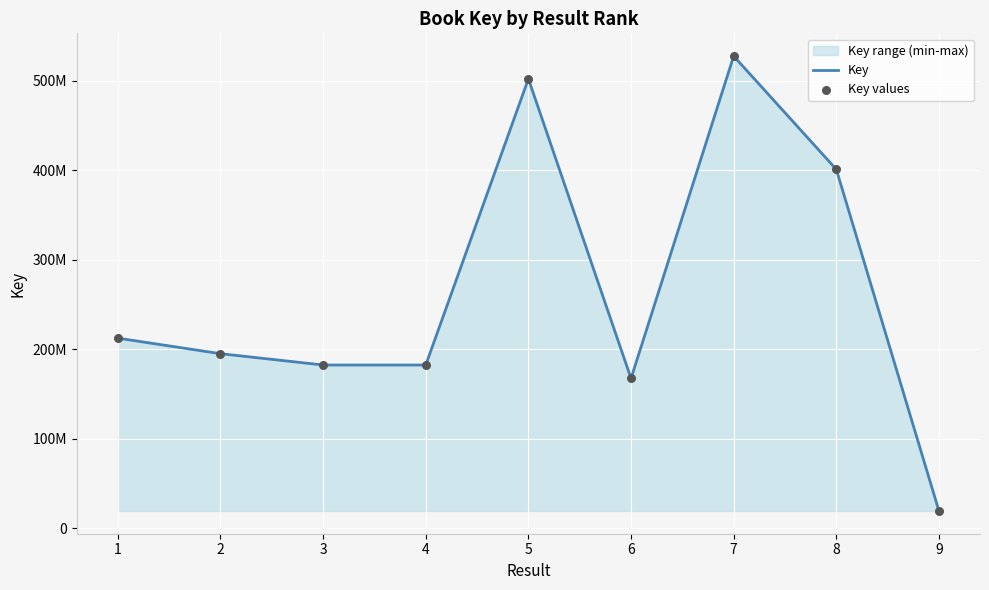

Which series contains the lowest Y value?

Key